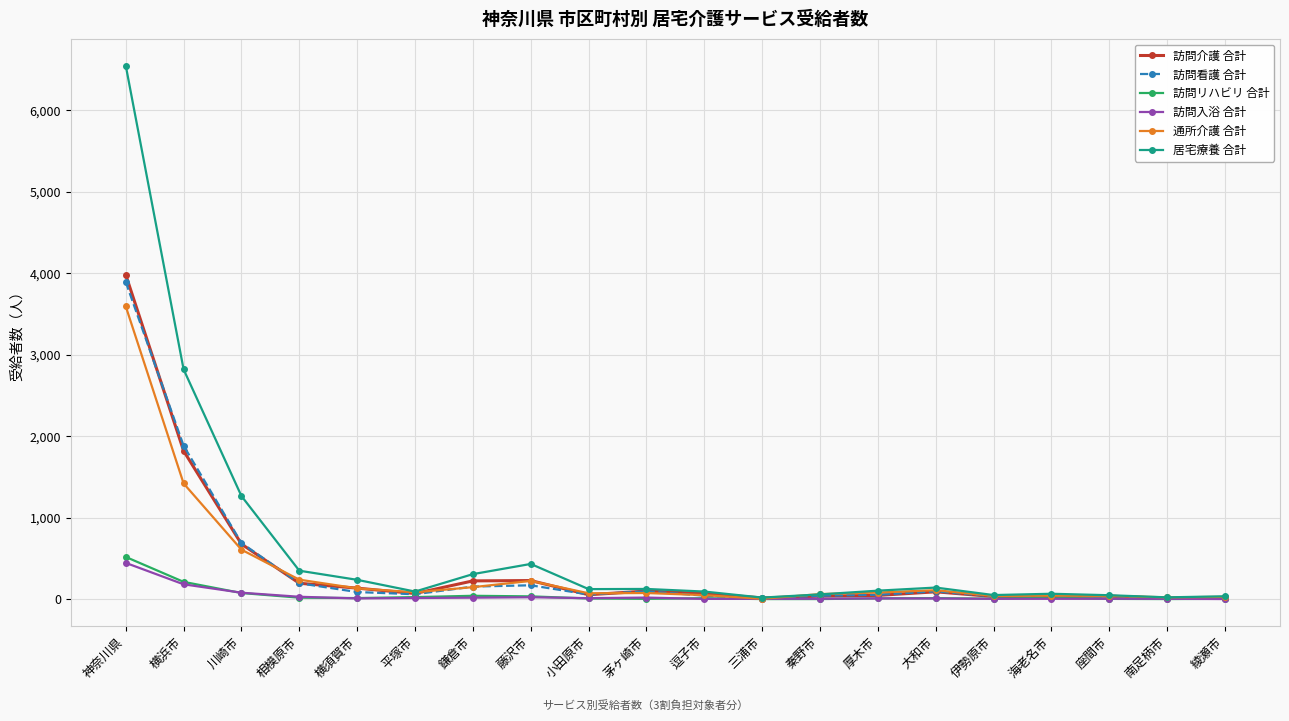

Does the chart display data point markers on the line(s)?

Yes